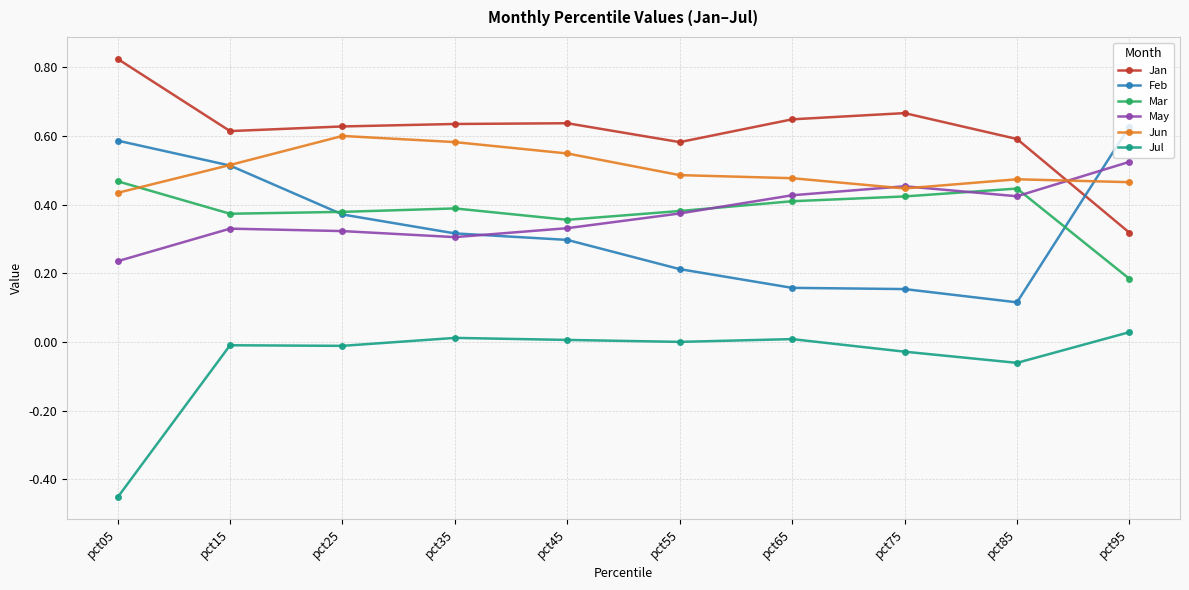

Which series changed the most between pct15 and pct45?

Feb